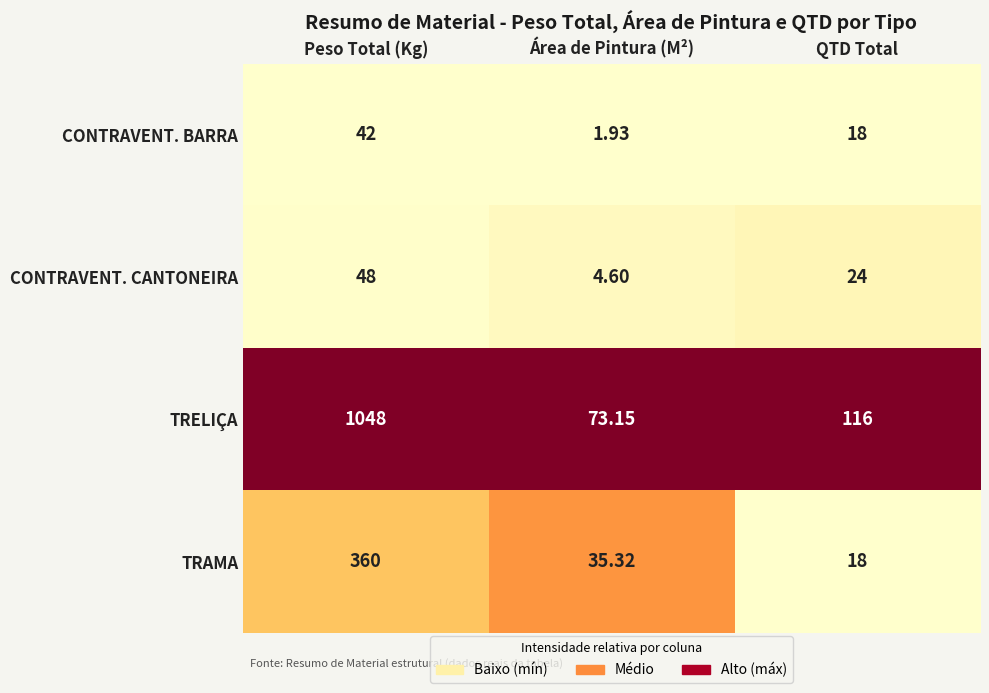

At which category does the chart reach its peak across all series?

Peso Total (Kg)